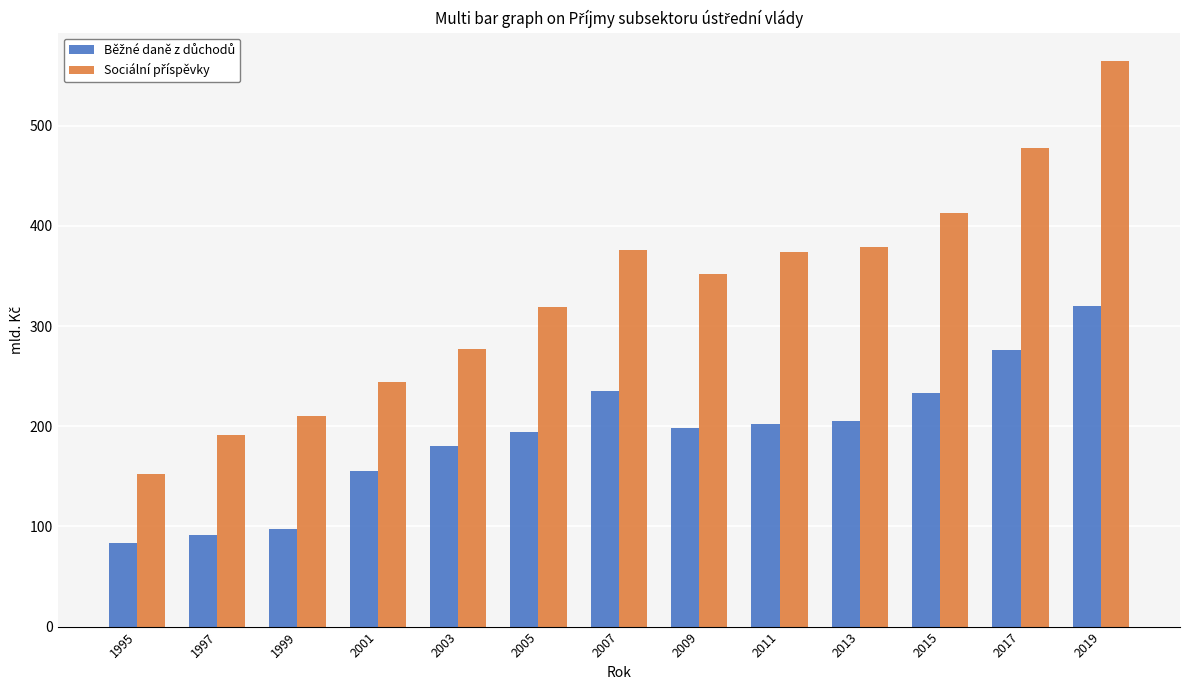

What is the spread (max minus min) of values at 2003?

96.7